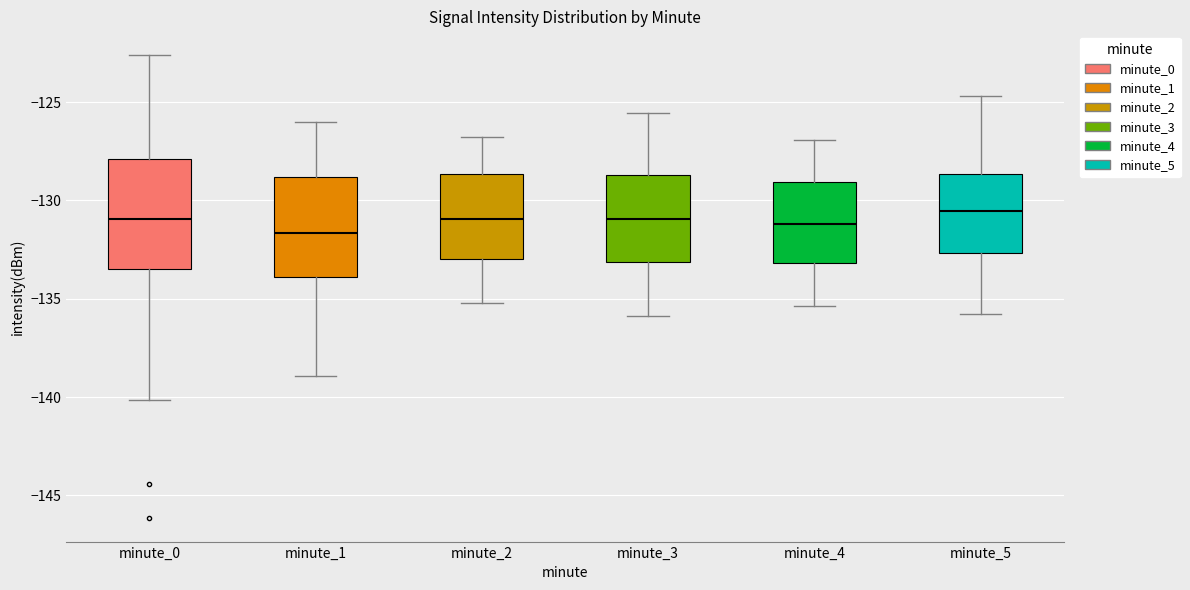

Where does the upper whisker of the box for minute_2 end on the y-axis? The values are not printed on the chart, so give them approximately, as read against the axis.

-127.0